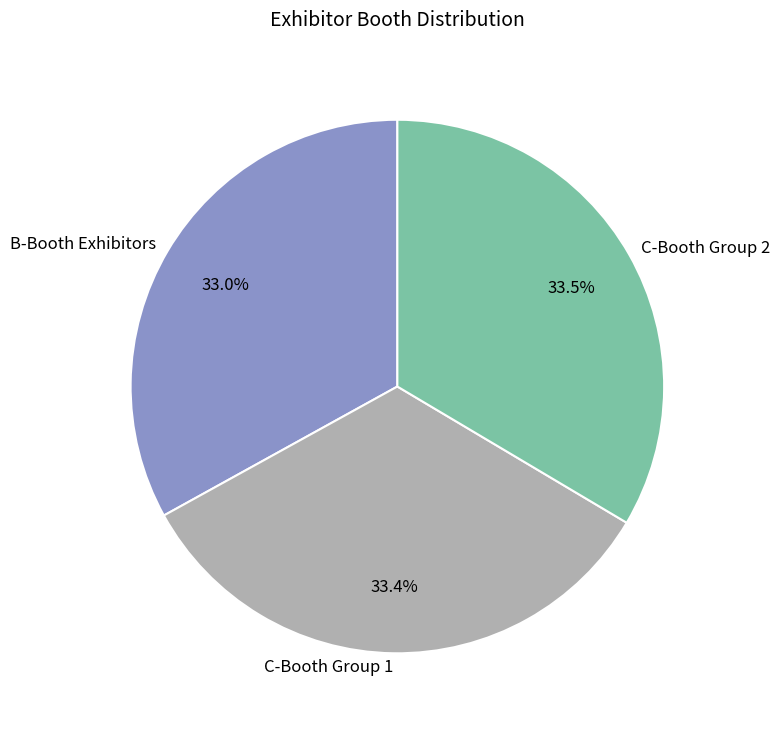

Does C-Booth Group 2 account for over 50% of the chart?

No